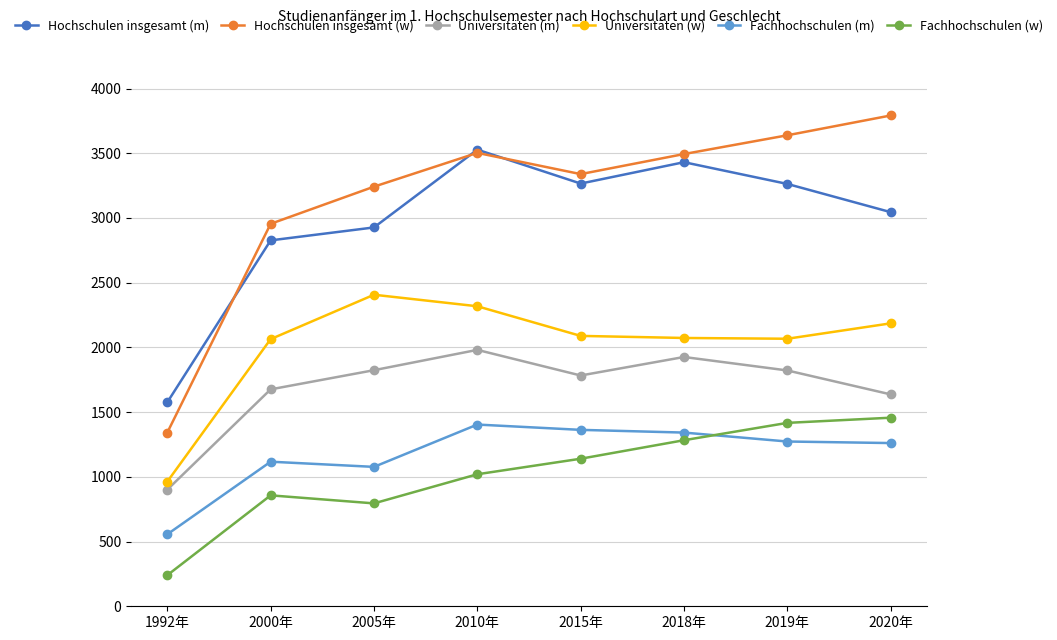

What is the value of the Fachhochschulen (m) point at the 7th from the left?

1273